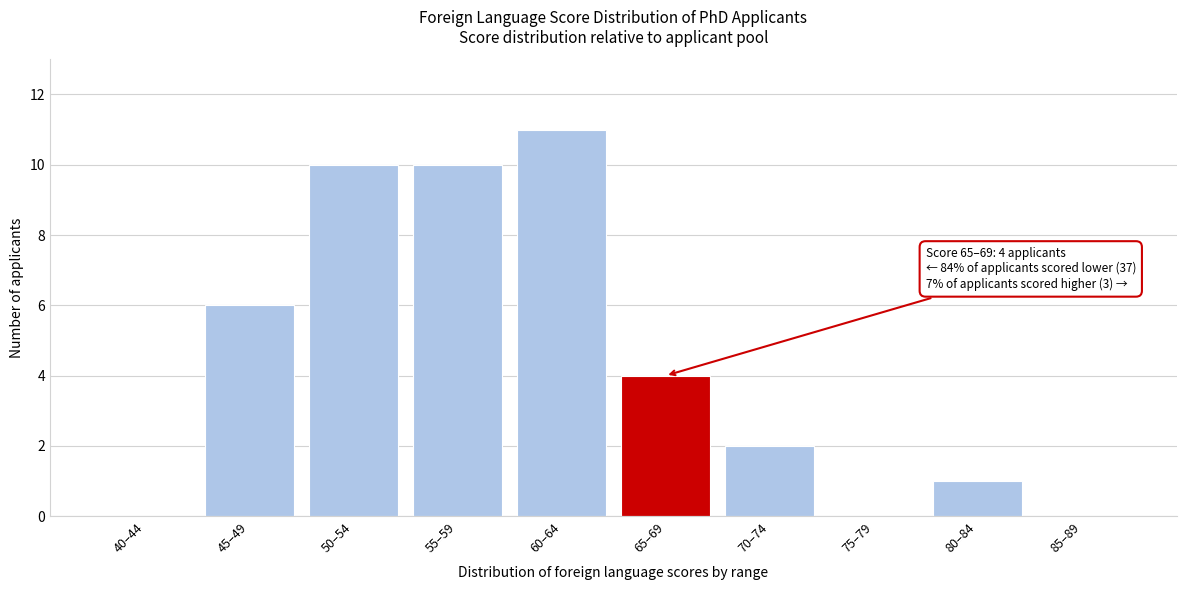

Reading left to right, what are all the values shown in this chart?

40–44=0	45–49=6	50–54=10	55–59=10	60–64=11	65–69=4	70–74=2	75–79=0	80–84=1	85–89=0